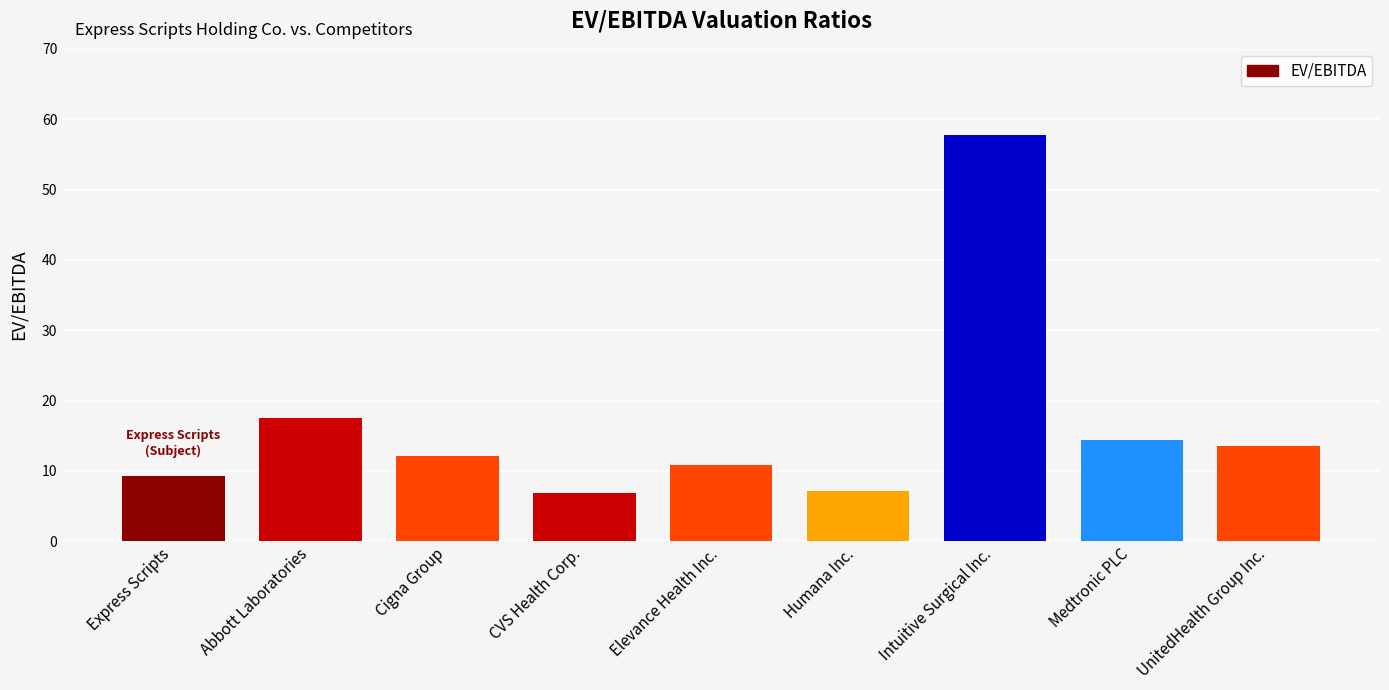

What is the difference between the values at Humana Inc. and Cigna Group?

4.9